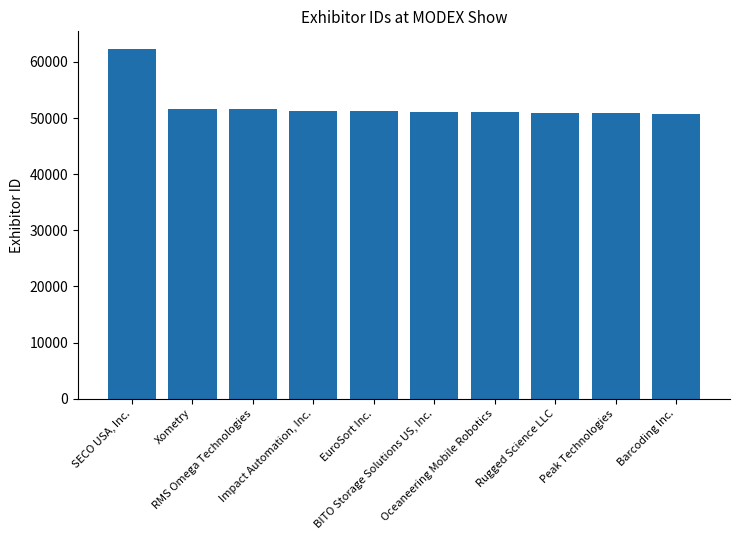

Read the value at RMS Omega Technologies, to the nearest 50.

51600